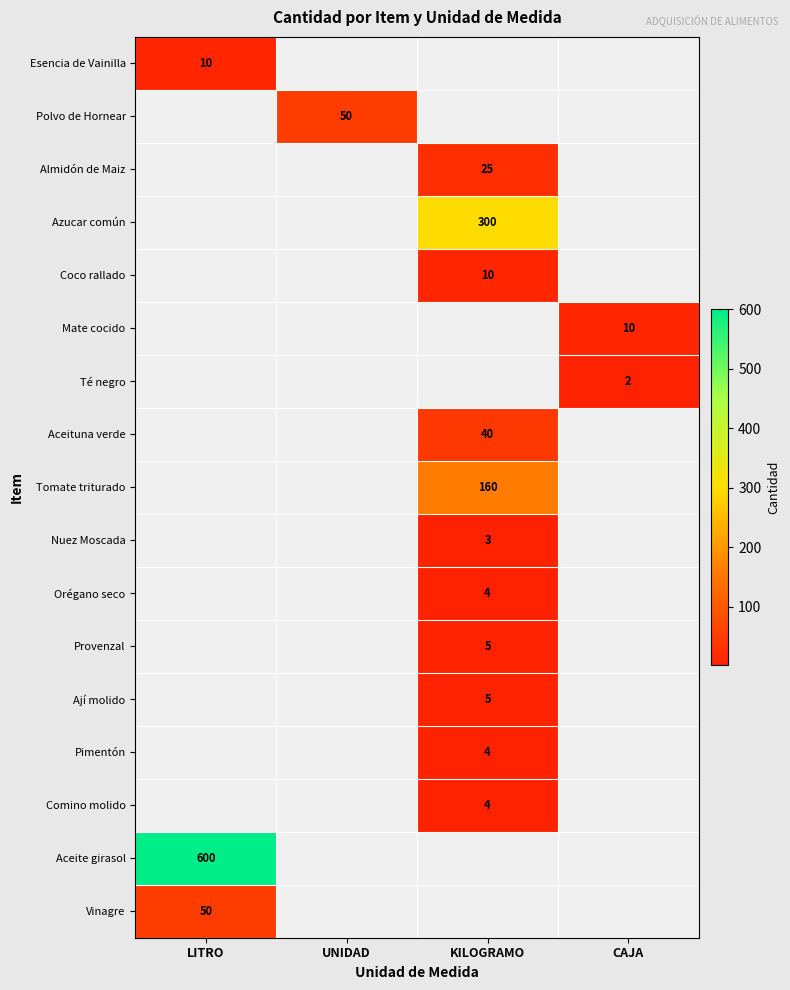

The value of Esencia de Vainilla at LITRO is 16. True or false?

False